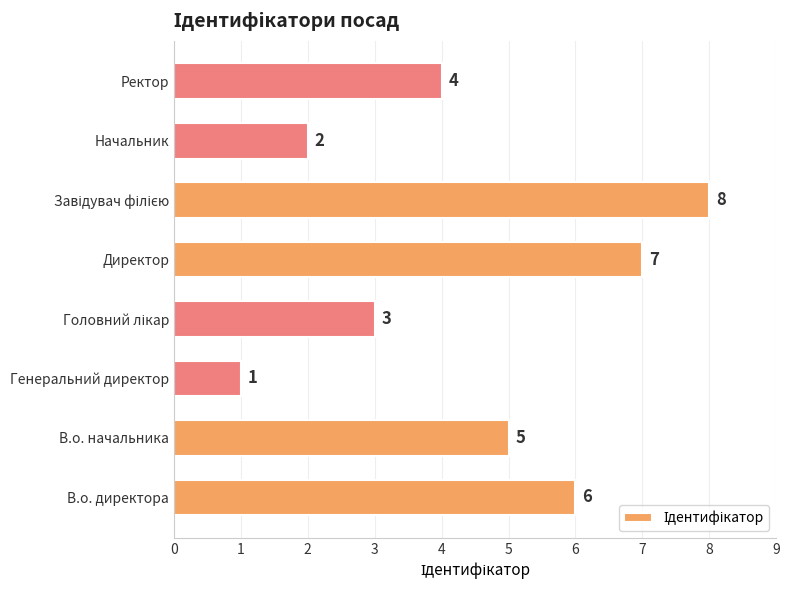

Which category has the lowest value across all series?

Генеральний директор